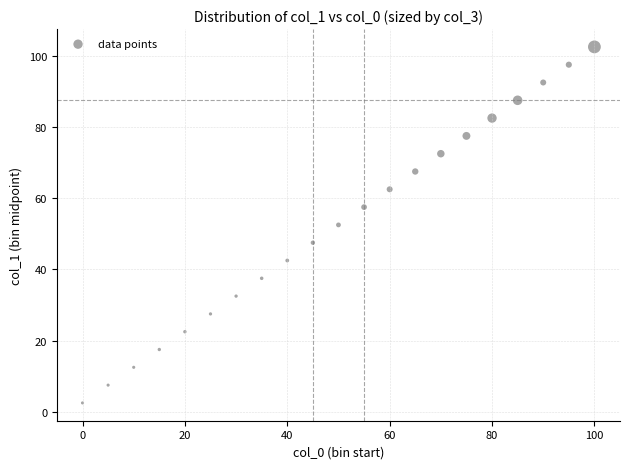

What is the range of X values (max minus min)?

100.0